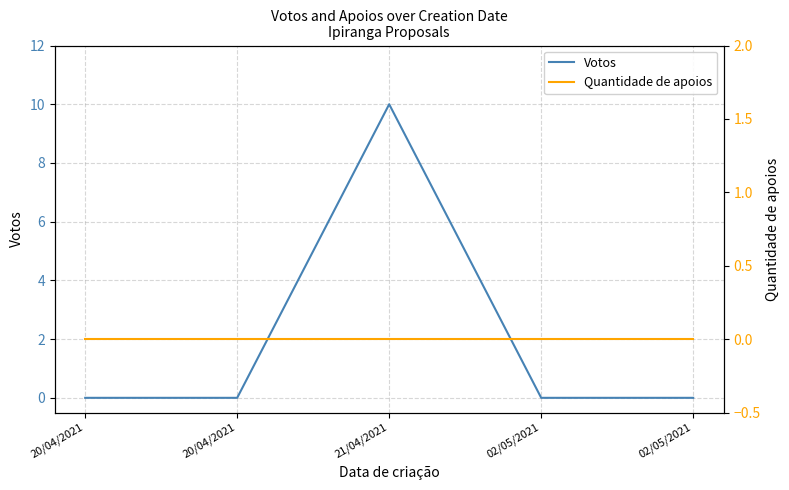

How many lines are shown in the chart?

2